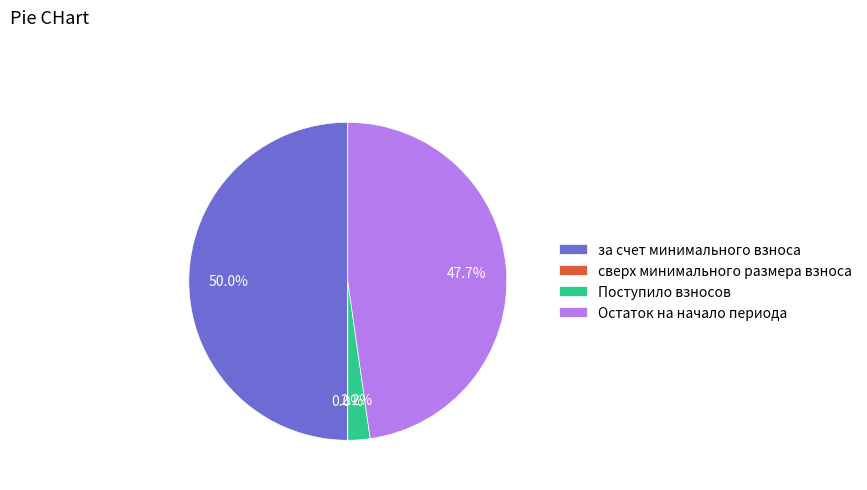

What is the largest slice in the pie chart?

за счет минимального взноса